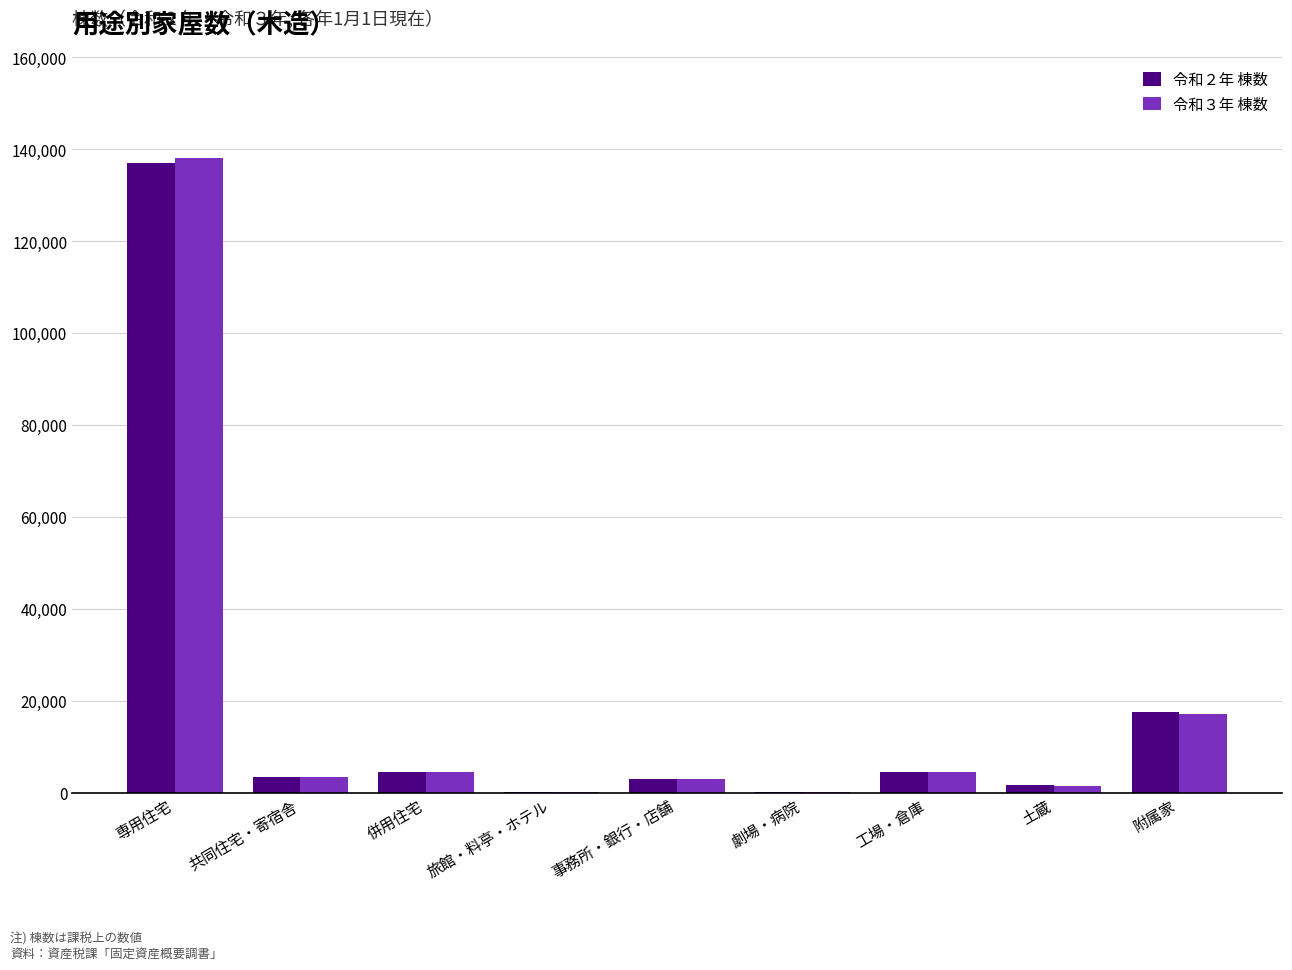

At which label does 令和２年 棟数 reach its peak?

専用住宅